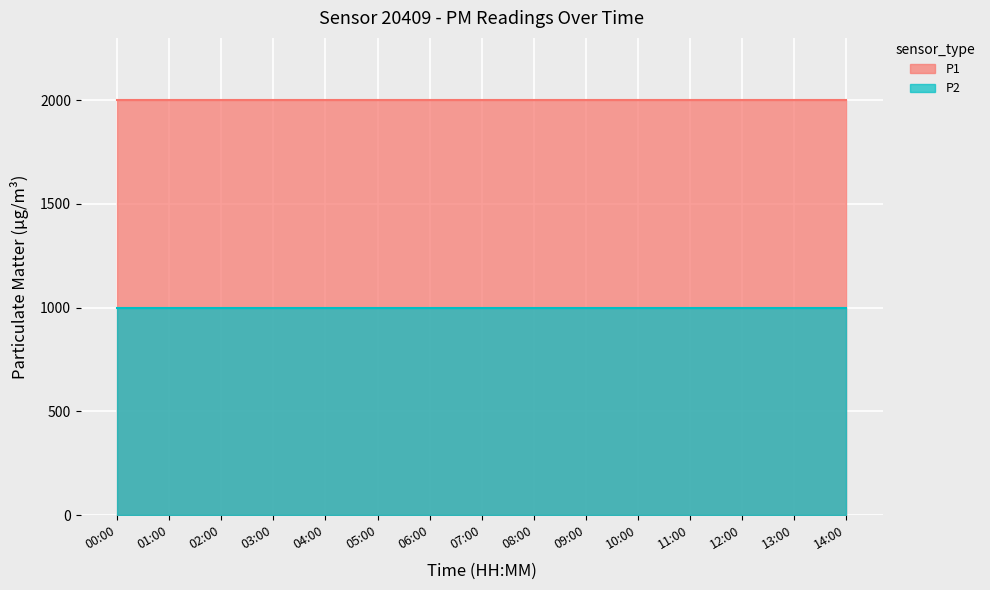

What is the highest value of the P1 series?

1999.9